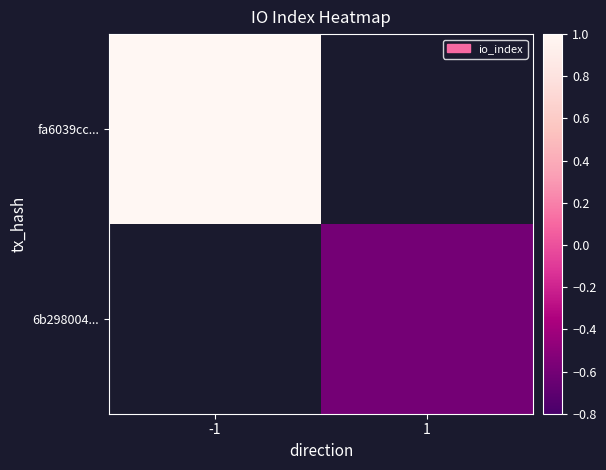

Which category has the lowest value across all series?

1